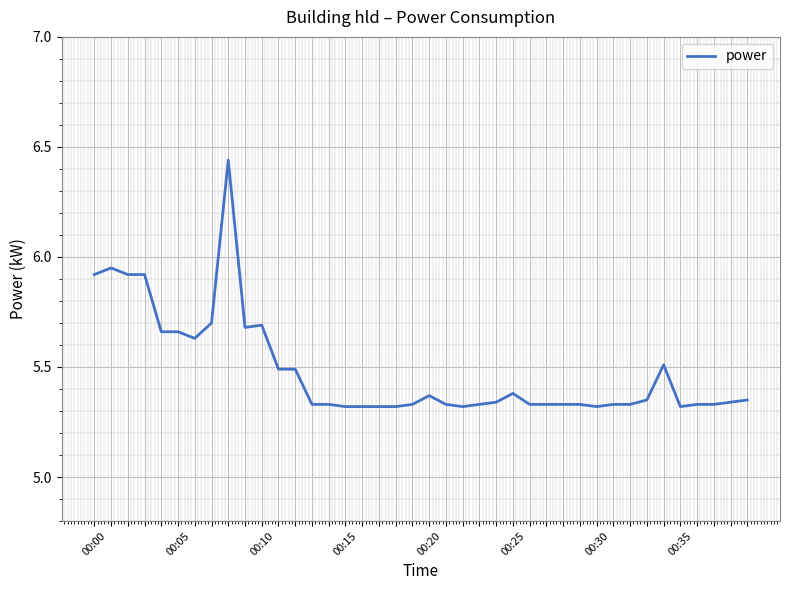

What is the difference between the maximum and minimum values?

1.1